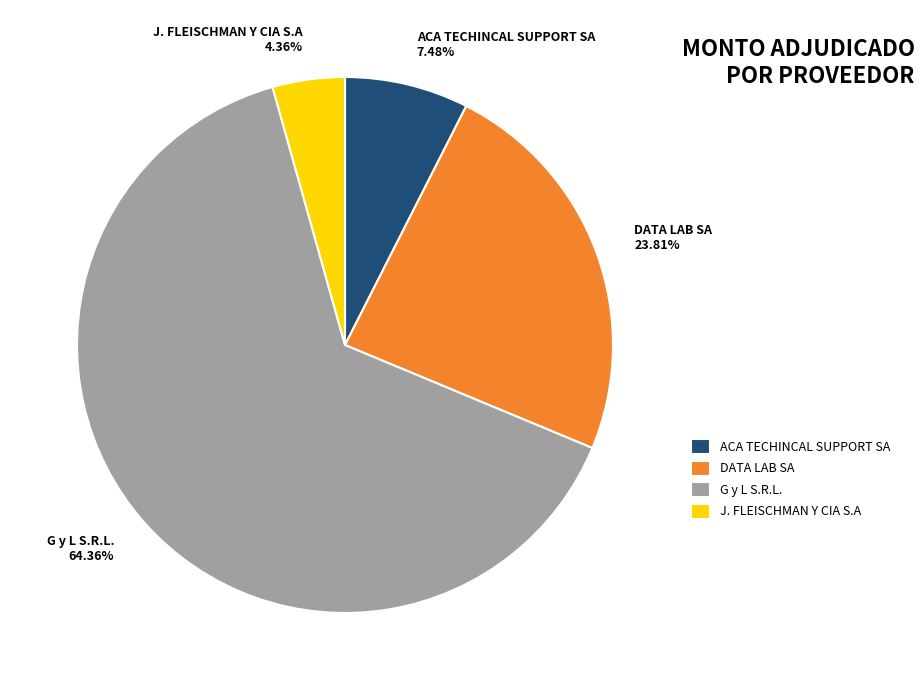

To the nearest percent, what is the combined percentage of ACA TECHINCAL SUPPORT SA and G y L S.R.L.?

72%